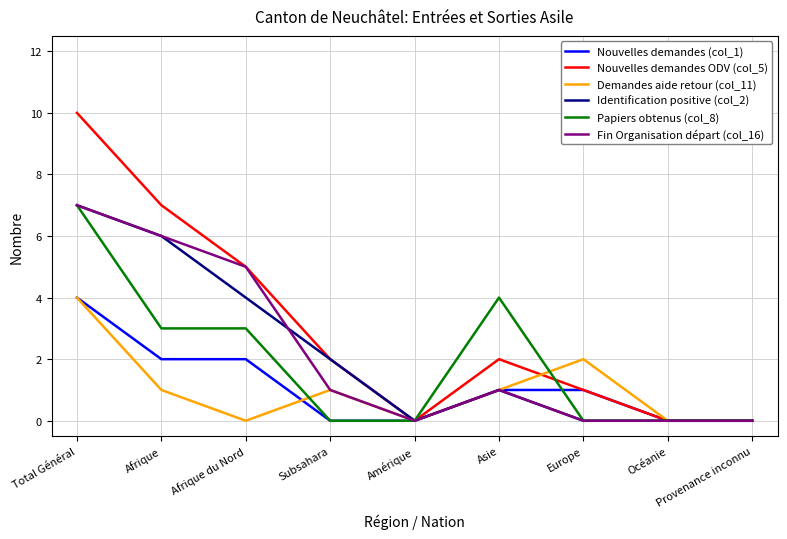

Which series changed the most between Subsahara and Asie?

Papiers obtenus (col_8)